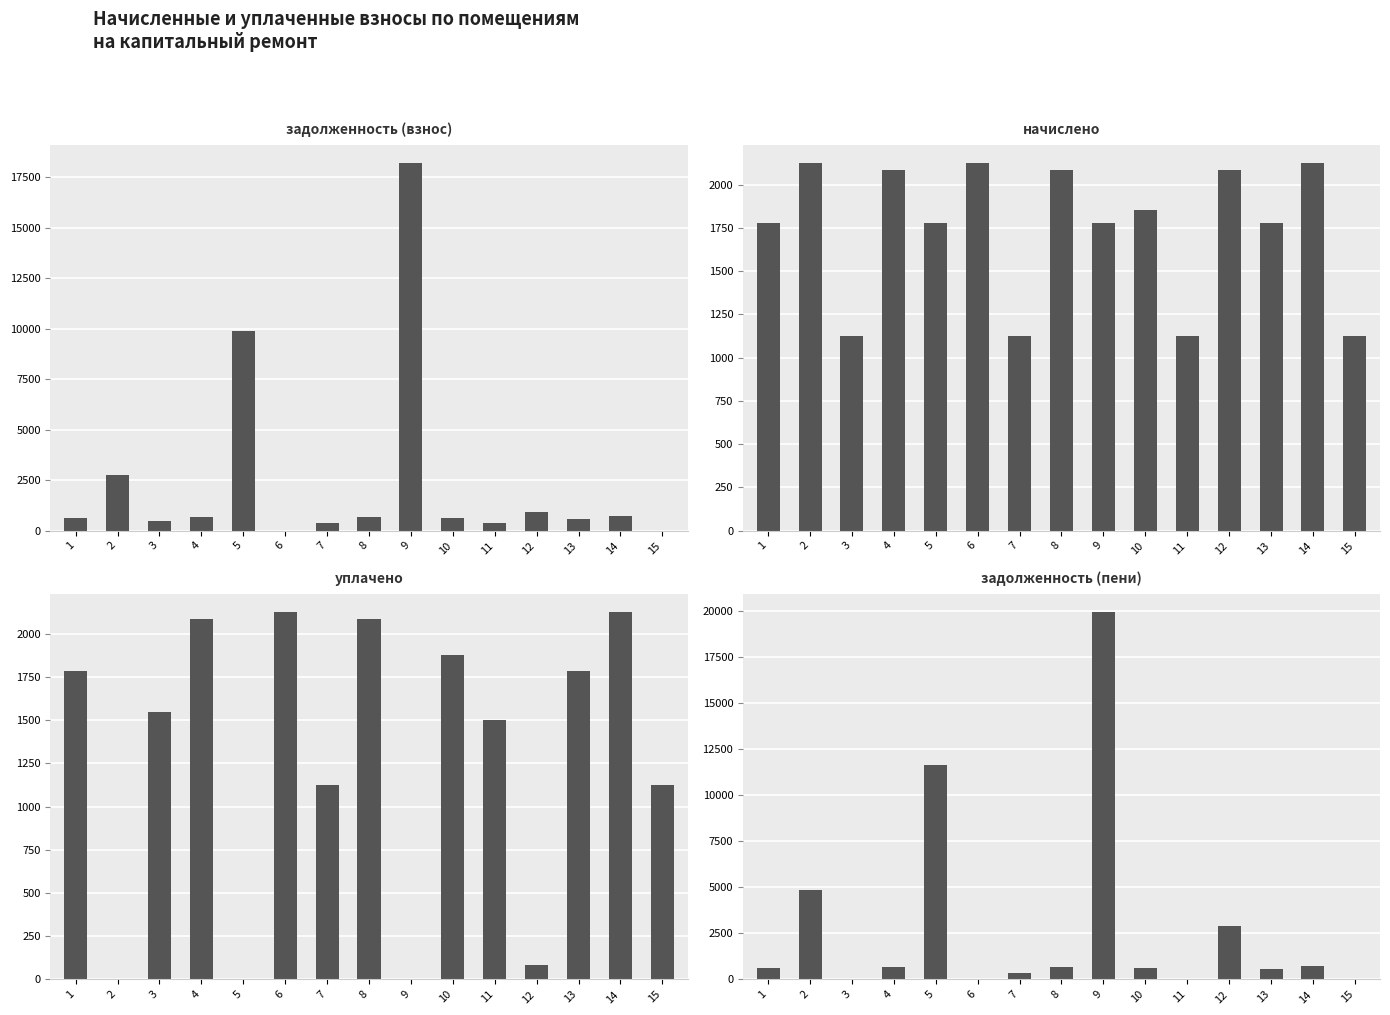

What is the maximum value shown in the chart?

19960.7